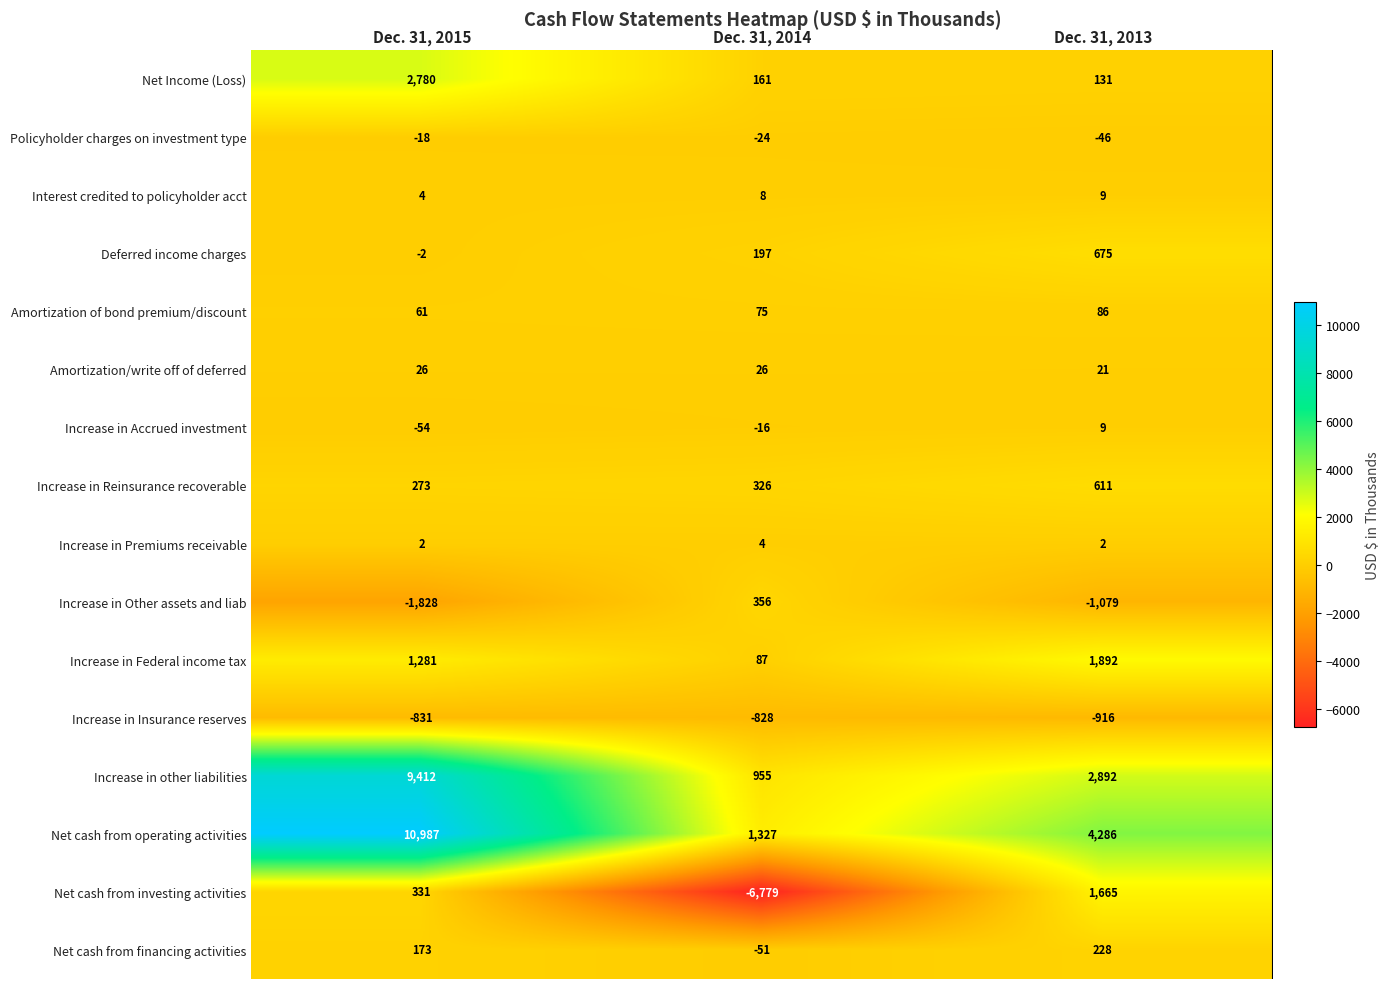

What is the total value across all series at Dec. 31, 2014?

-4176